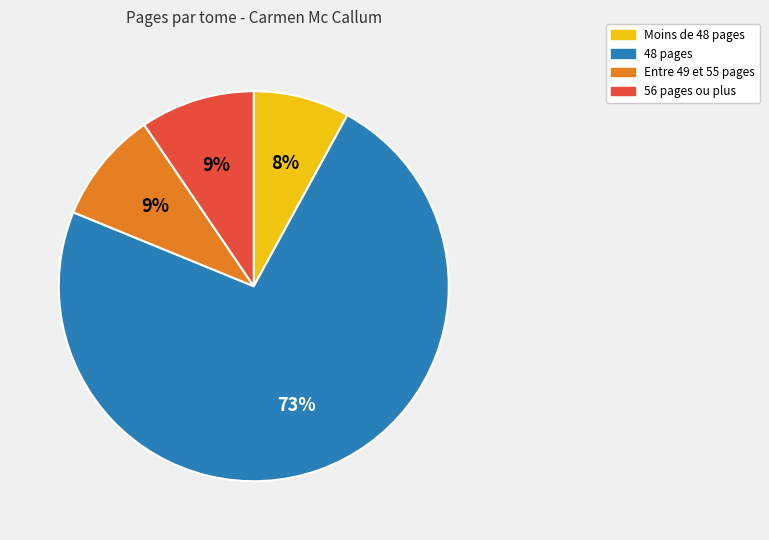

To the nearest percent, what is the combined percentage of Entre 49 et 55 pages and Moins de 48 pages?

17%